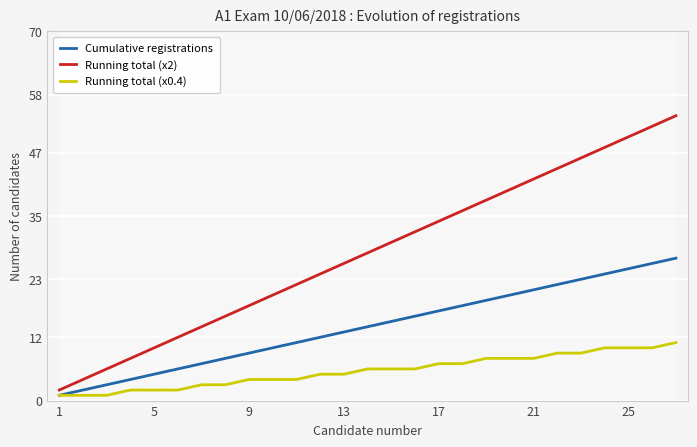

Which series has the largest range (max minus min)?

Running total (x2)